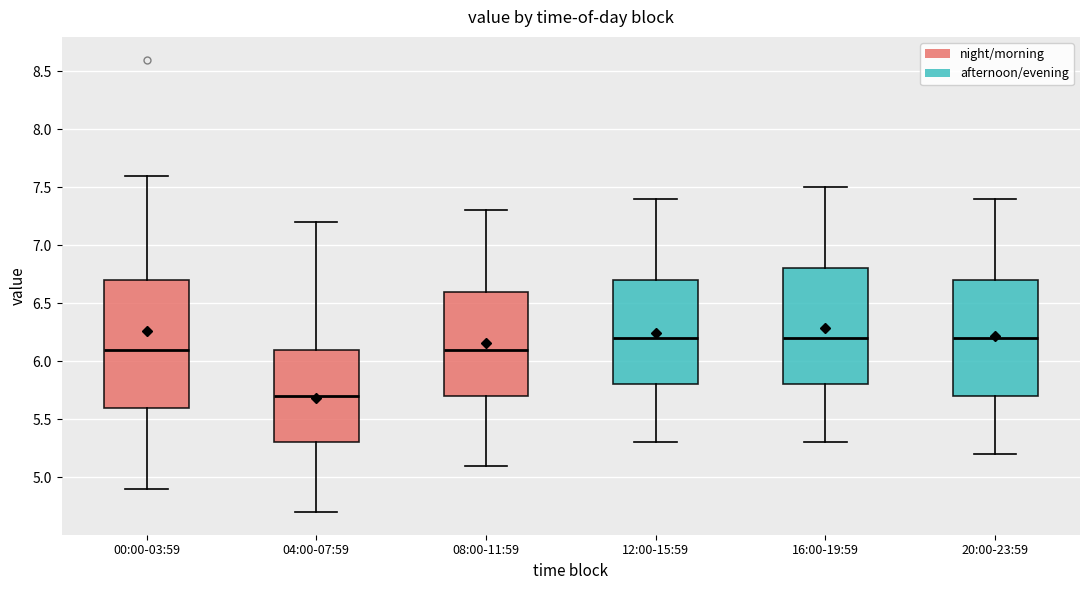

Reading left to right, transcribe this box plot: for each box, give where its median line is, the range the box spans, and where its two whiskers end, as read against the y-axis. The values are not printed on the chart, so give them approximately, as read against the axis.

00:00-03:59: median 6.1, box 5.6 to 6.7, whiskers 4.9 to 7.6
04:00-07:59: median 5.7, box 5.3 to 6.1, whiskers 4.7 to 7.2
08:00-11:59: median 6.1, box 5.7 to 6.6, whiskers 5.1 to 7.3
12:00-15:59: median 6.2, box 5.8 to 6.7, whiskers 5.3 to 7.4
16:00-19:59: median 6.2, box 5.8 to 6.8, whiskers 5.3 to 7.5
20:00-23:59: median 6.2, box 5.7 to 6.7, whiskers 5.2 to 7.4